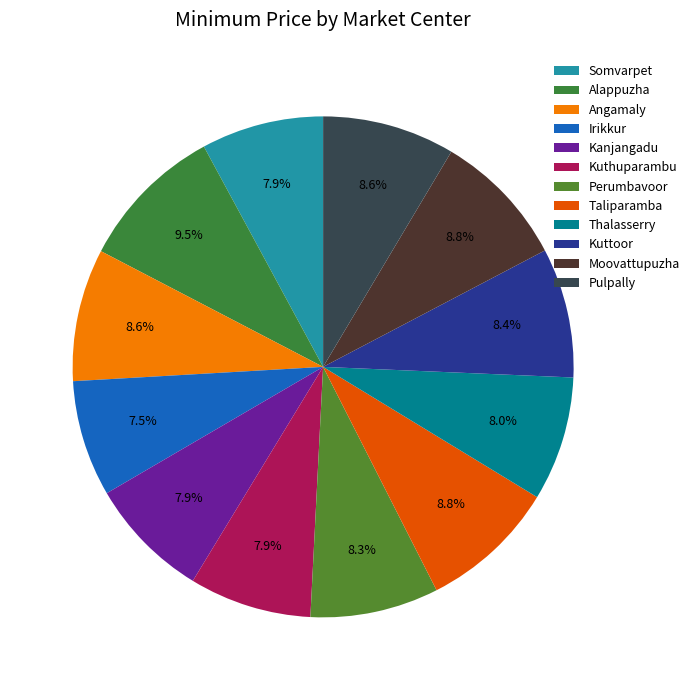

True or false: Pulpally accounts for 1% of the total.

False